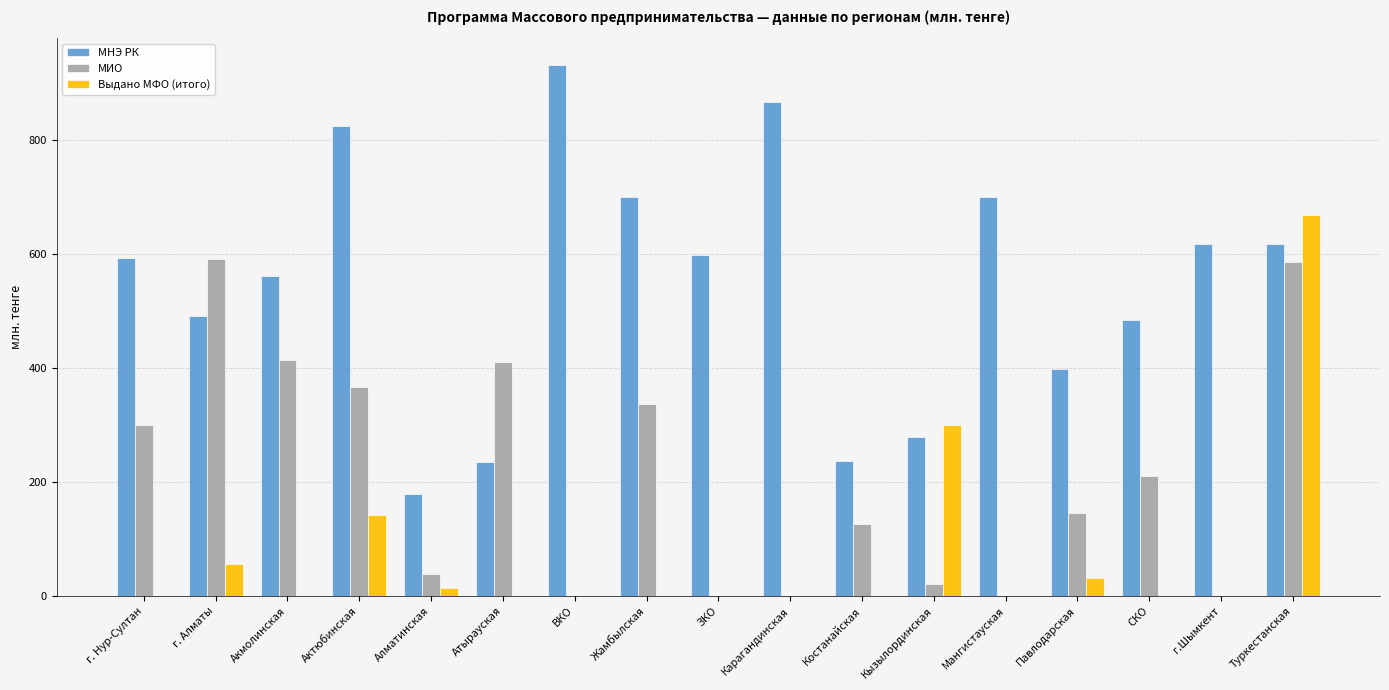

At which label does Выдано МФО (итого) reach its peak?

Туркестанская